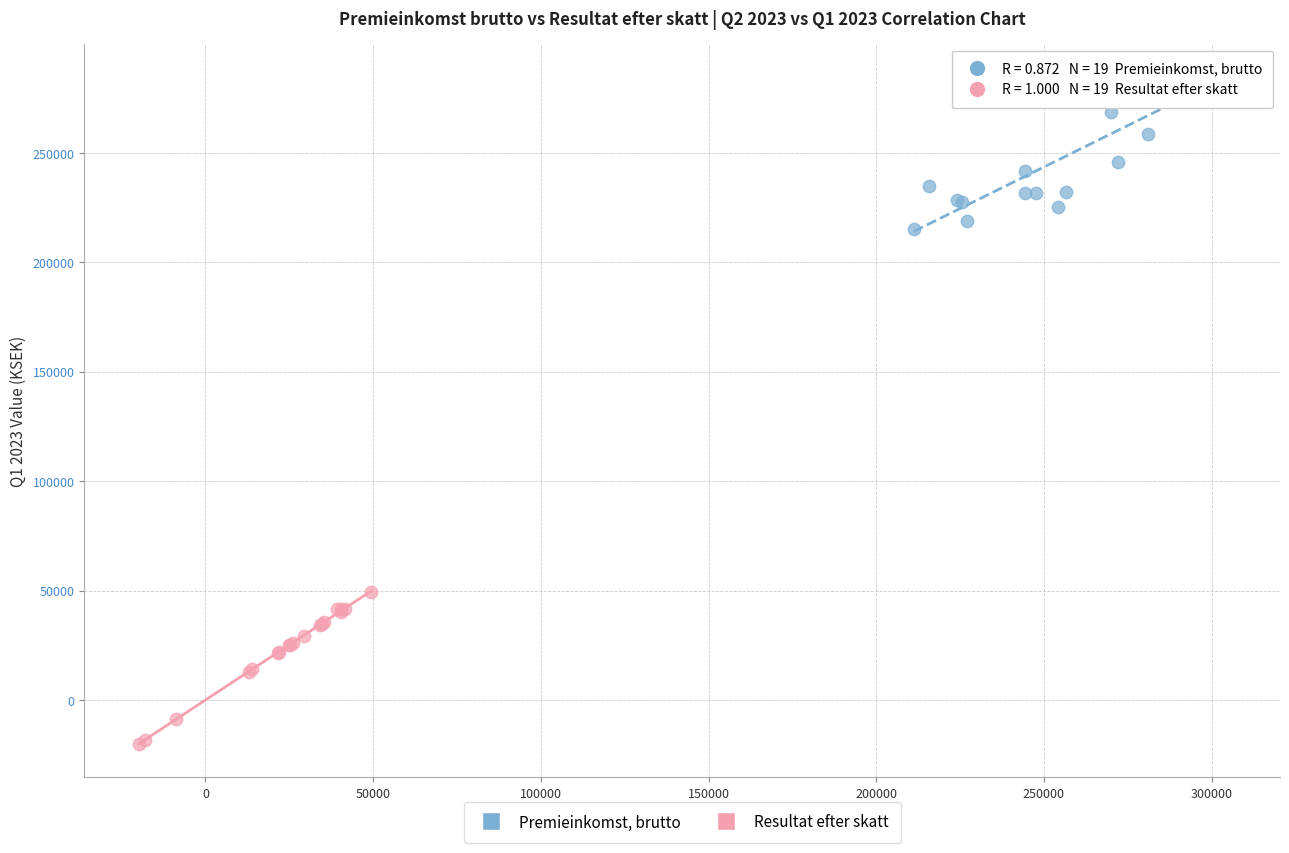

Which series reaches the minimum Y coordinate?

Resultat efter skatt